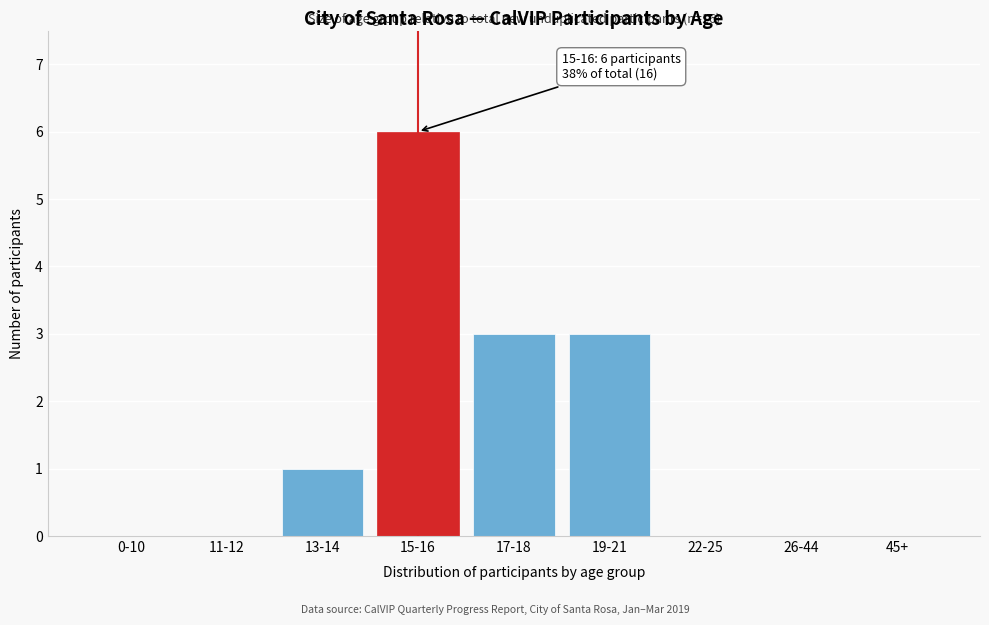

Reading right to left, list all the values displayed in this chart.

45+=0	26-44=0	22-25=0	19-21=3	17-18=3	15-16=6	13-14=1	11-12=0	0-10=0